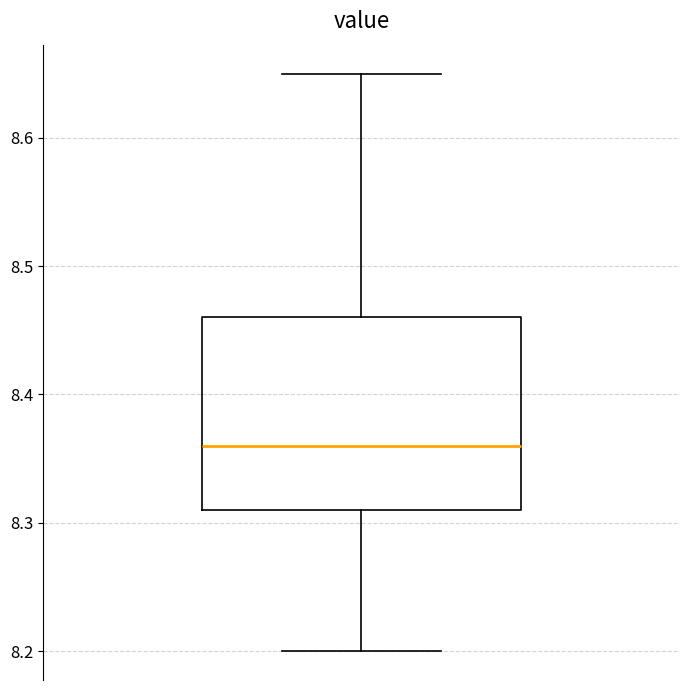

Read this box plot against the y-axis: the position of the median line, the range covered by the box, and the ends of both whiskers. The values are not printed on the chart, so give them approximately, as read against the axis.

median 8.36, box 8.31 to 8.46, whiskers 8.20 to 8.65